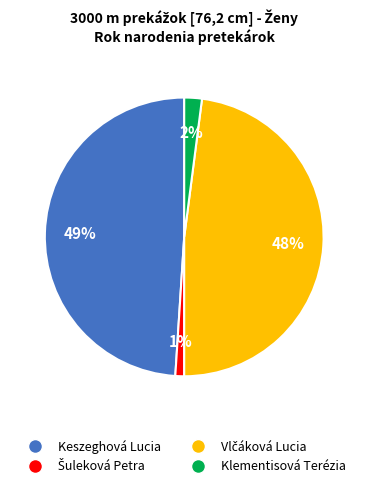

What is the largest slice in the pie chart?

Keszeghová Lucia